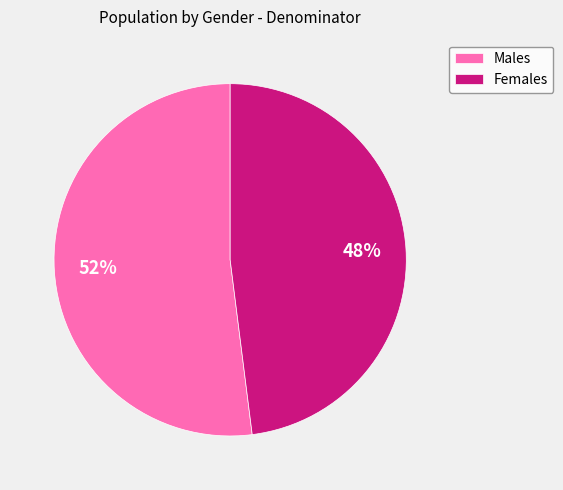

Approximately how many times larger is the value at Males compared to Females?

1.1